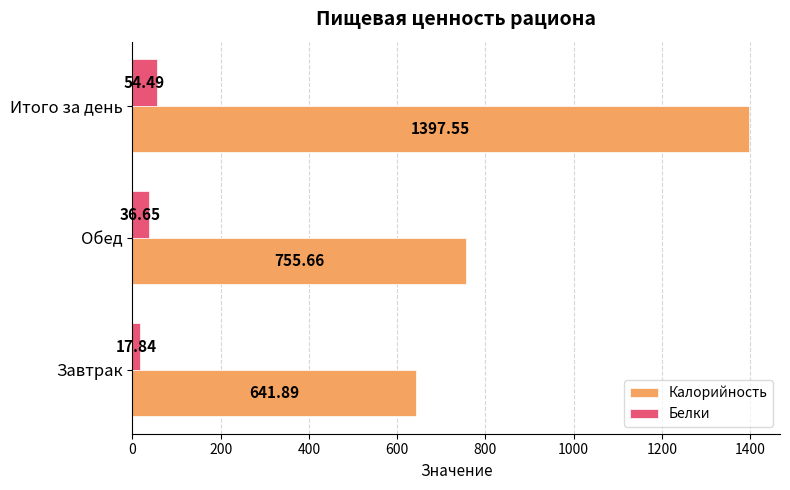

At which category is the sum across all series the highest?

Итого за день